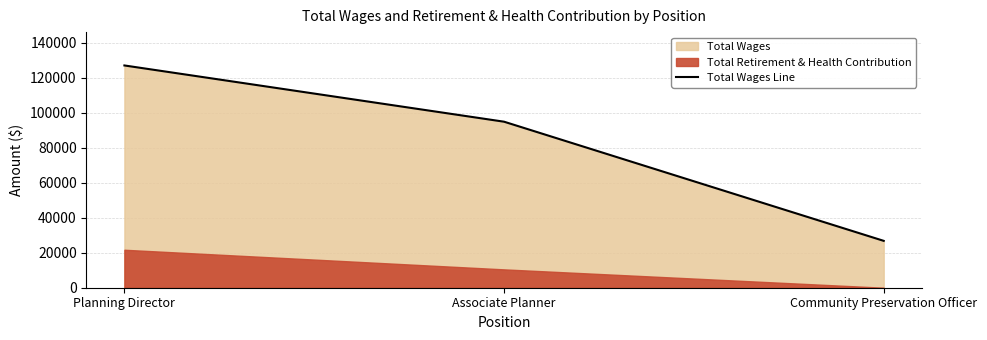

What is the difference between the values at Associate Planner and Planning Director?

32167